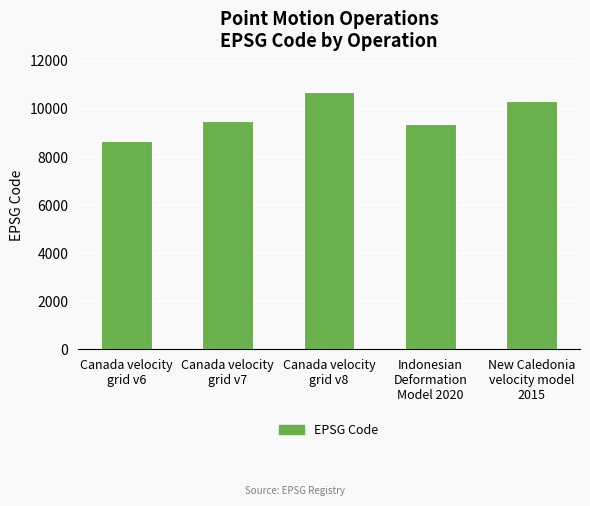

List the labels in order of value, largest first.

Canada velocity
grid v8, New Caledonia
velocity model
2015, Canada velocity
grid v7, Indonesian
Deformation
Model 2020, Canada velocity
grid v6